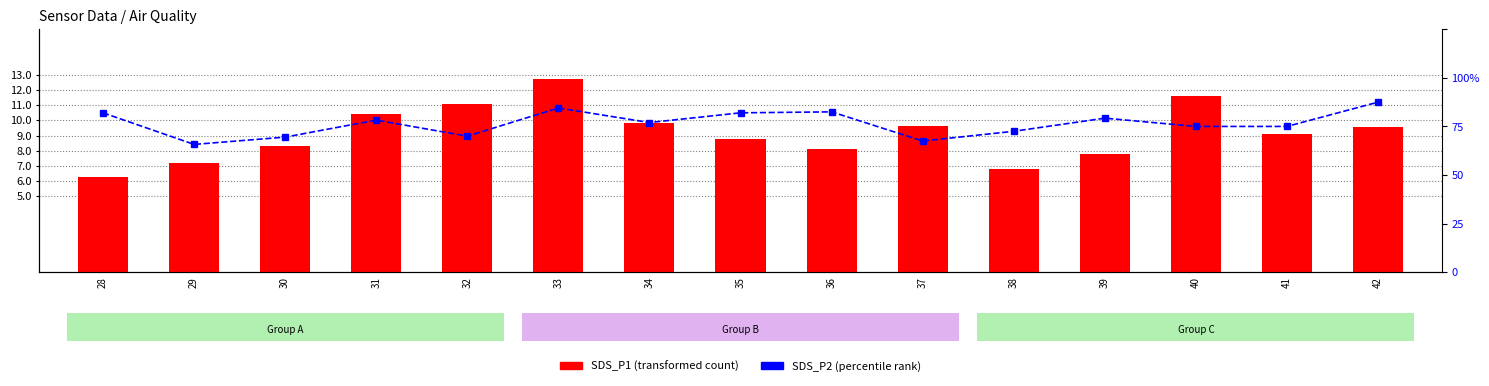

What is the difference between the SDS_P2 (percentile rank) values at 34 and 41?

0.1